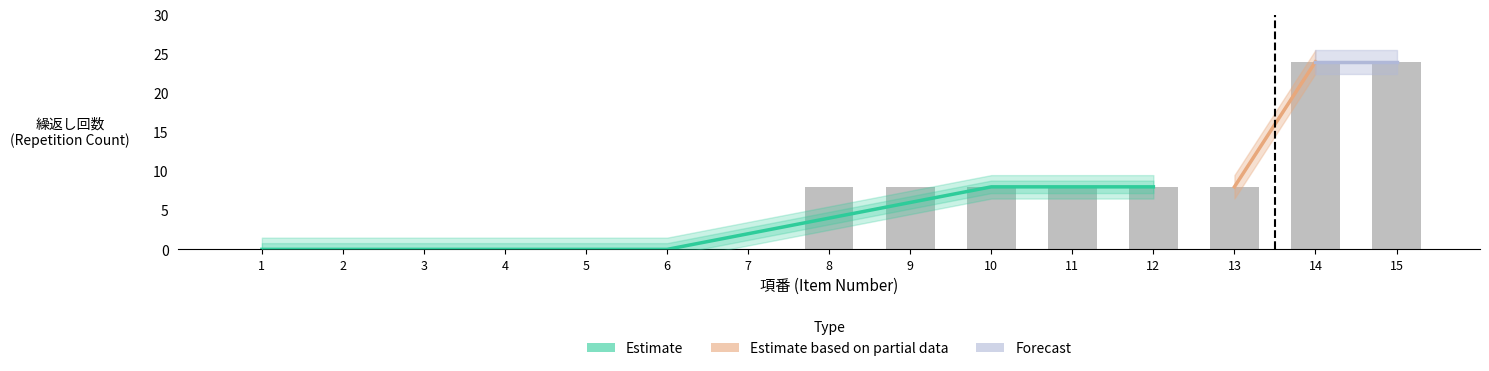

Reading left to right, transcribe all the data shown in this chart.

1=0	2=0	3=0	4=0	5=0	6=0	7=0	8=8	9=8	10=8	11=8	12=8	13=8	14=24	15=24